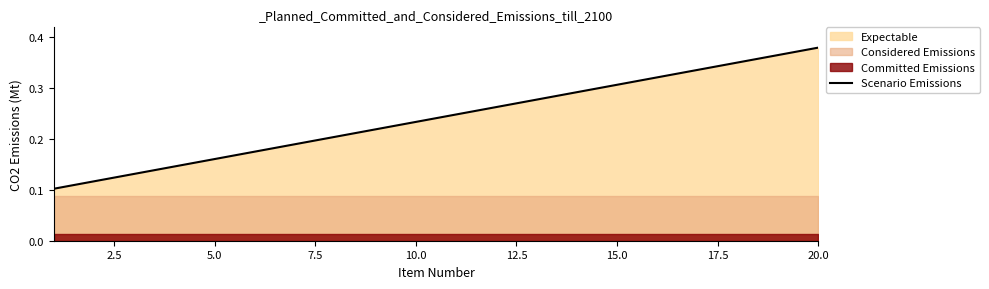

The Scenario Emissions series shows 0.7 at 20.0. True or false?

False